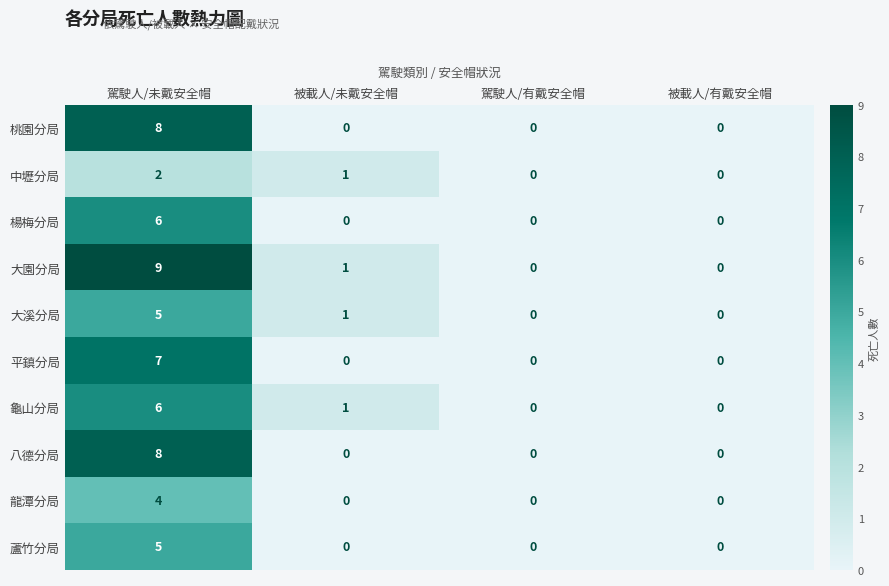

How many 大溪分局 values are between 0 and 5?

4